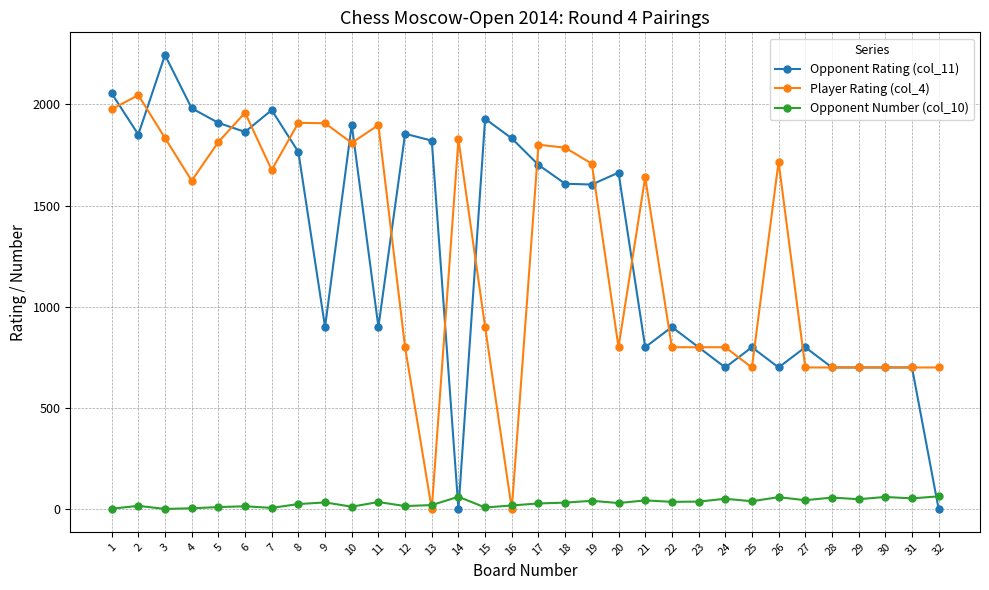

Count the number of categories in the chart.

32